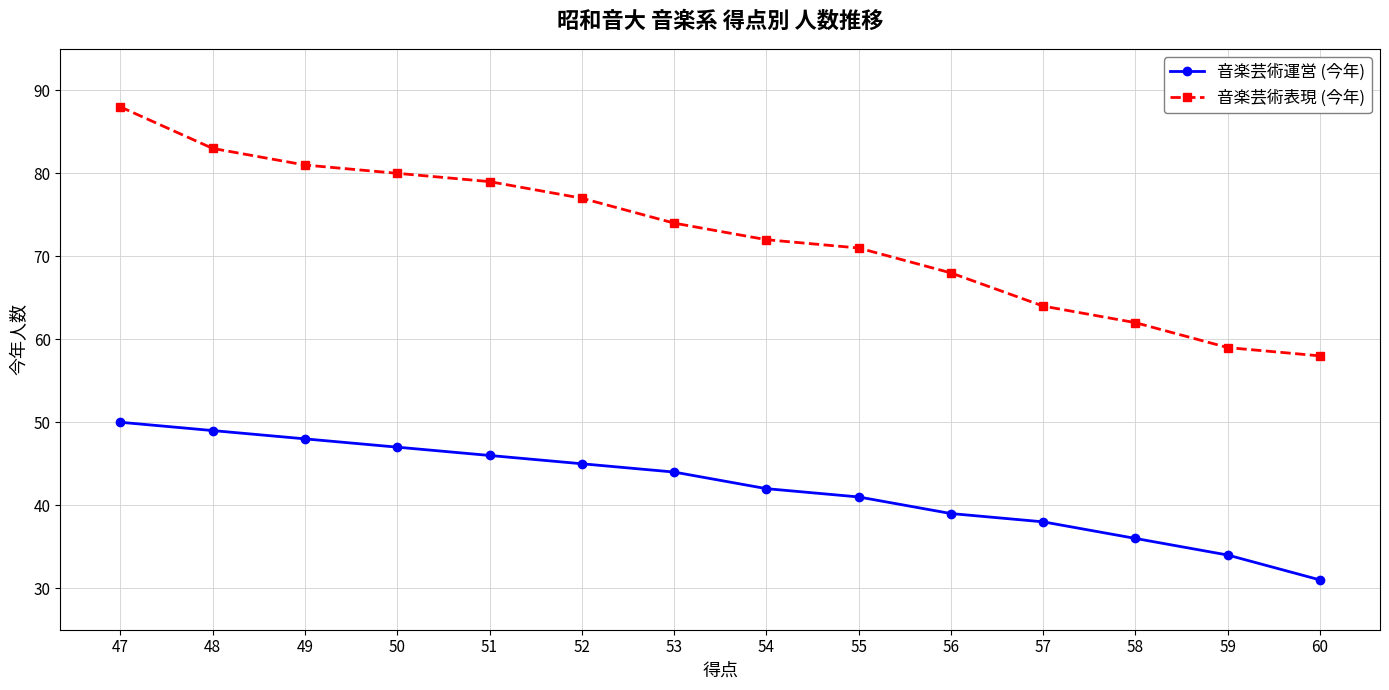

What is the greatest value displayed?

88